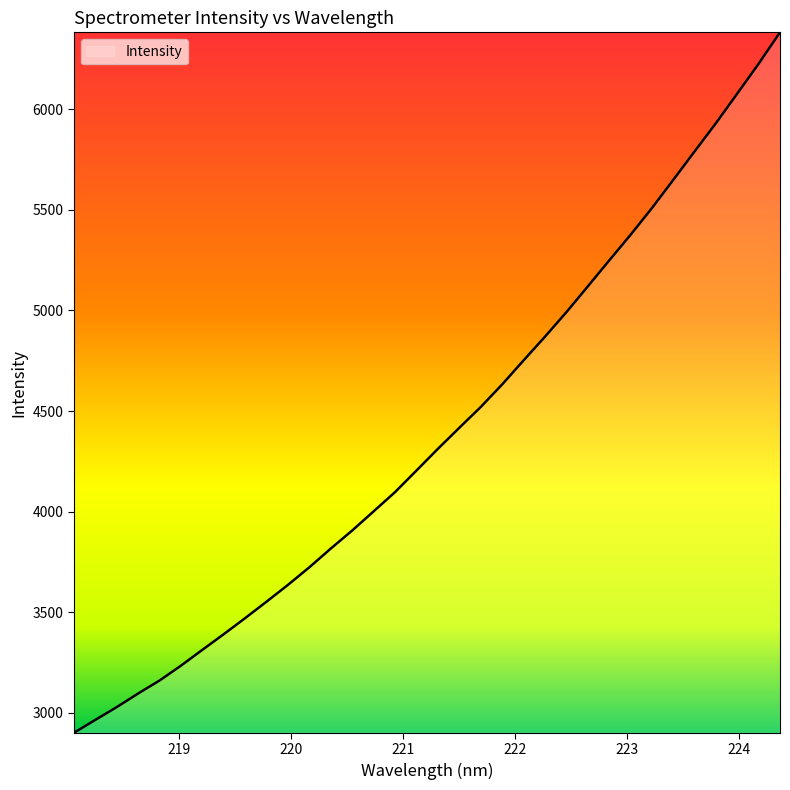

What is the maximum value shown in the chart?

6382.6